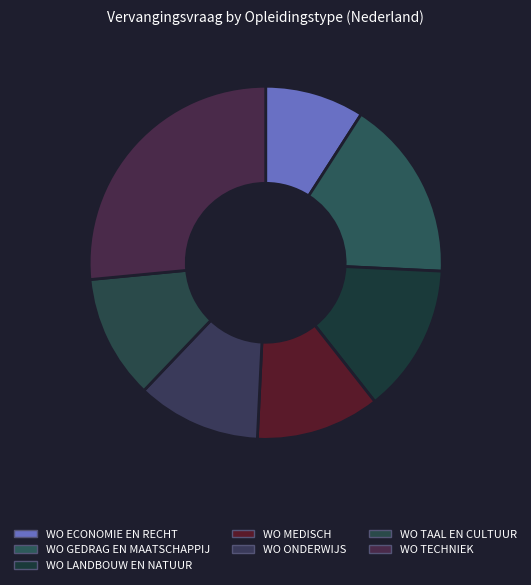

Count the number of slices in the pie.

7